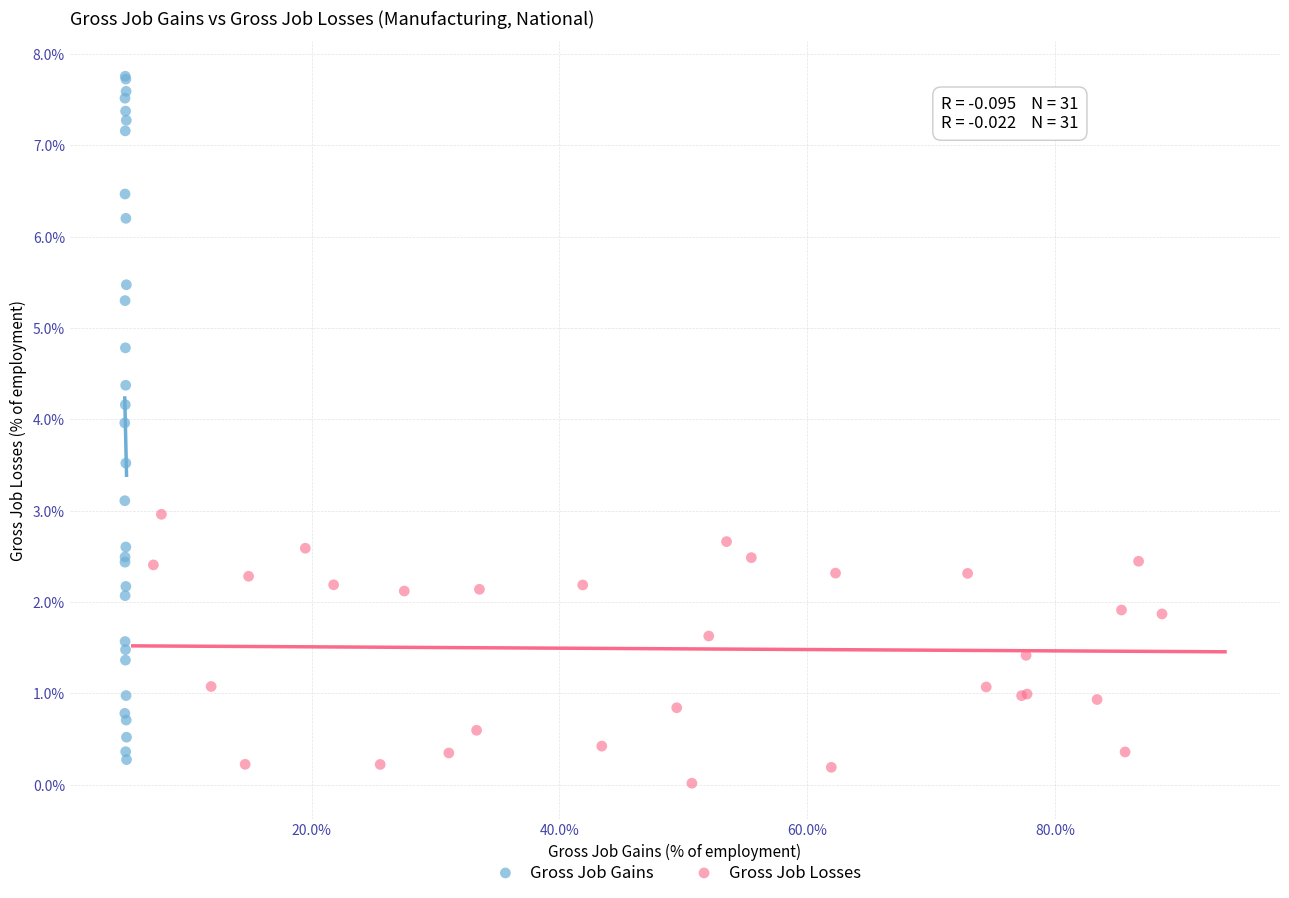

Which series contains the lowest Y value?

Gross Job Losses